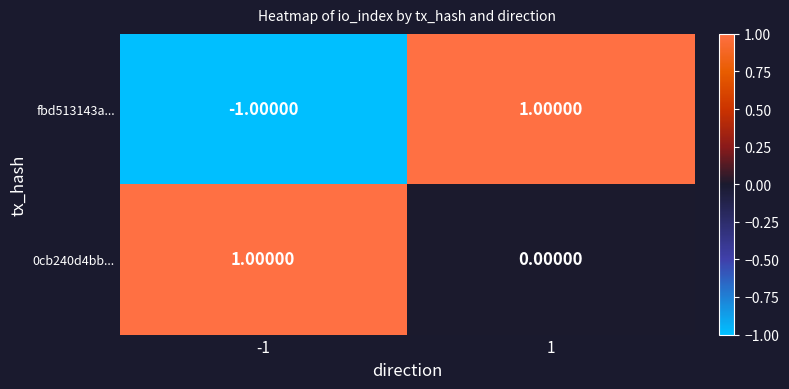

What is the total value across all series at 1?

1